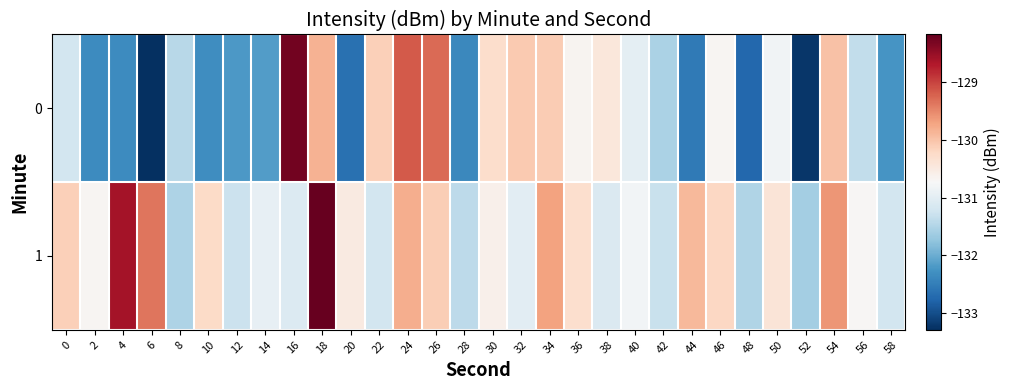

What is the total value across all series at 30?

-260.9